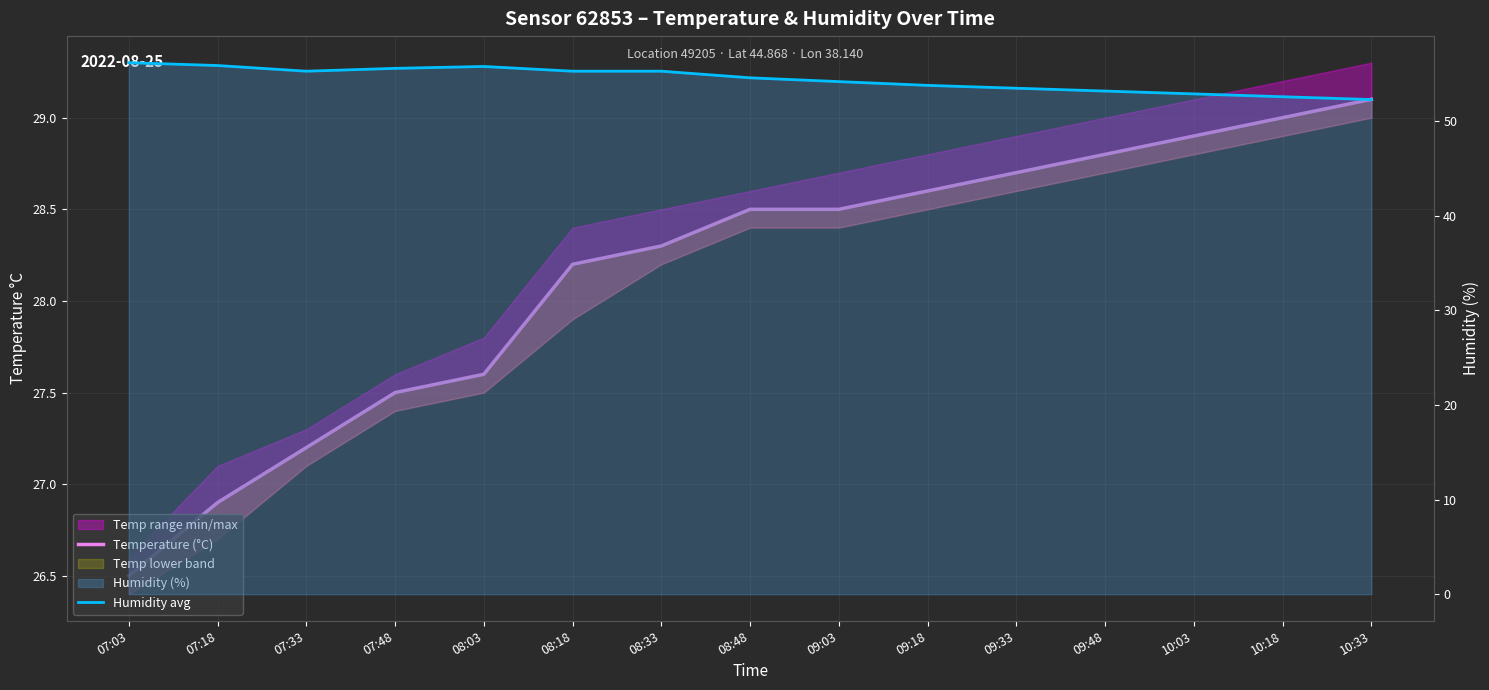

True or false: Temperature (°C) and Humidity avg cross at least once.

False